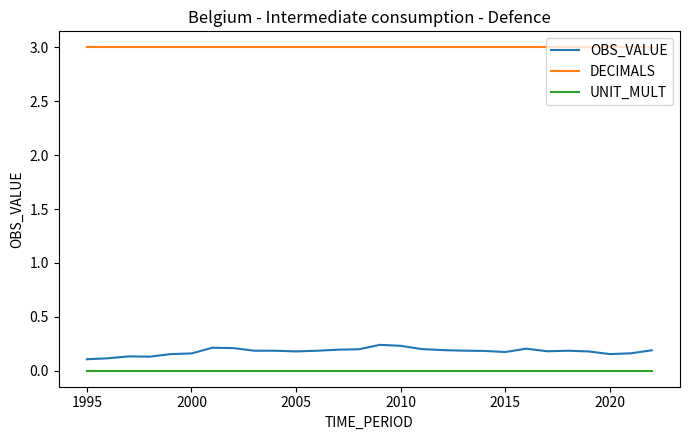

How many categories are shown in the chart?

28